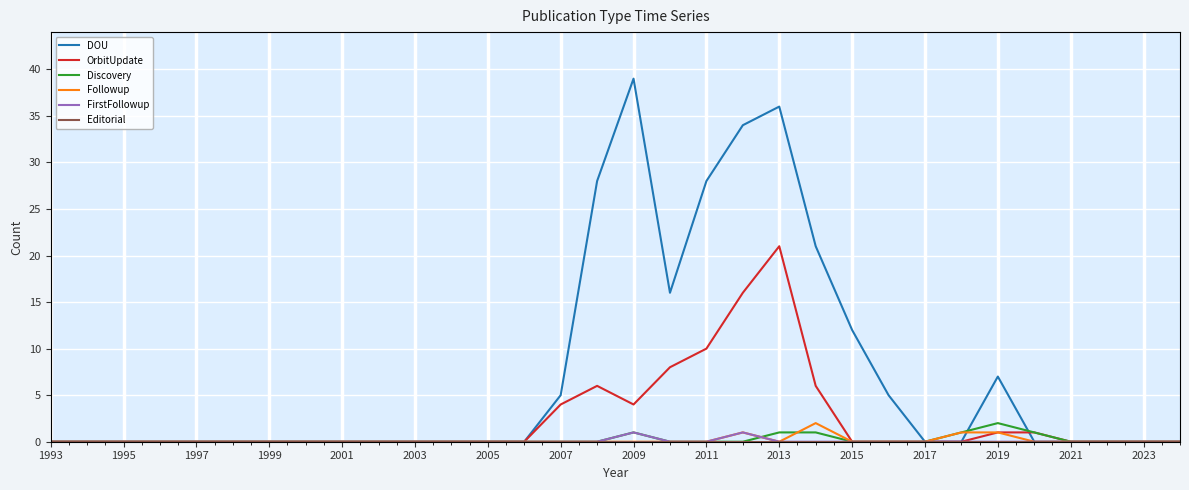

What is the maximum value shown in the chart?

39